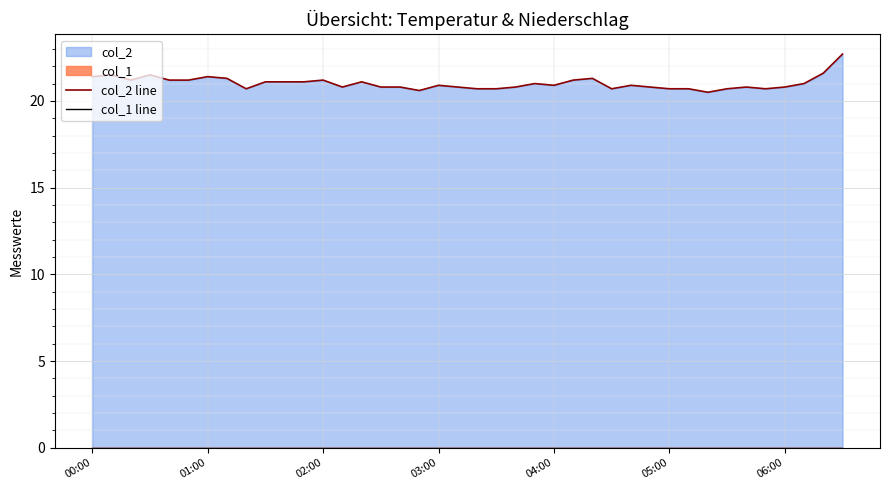

True or false: col_2 line and col_1 line intersect in this chart.

False